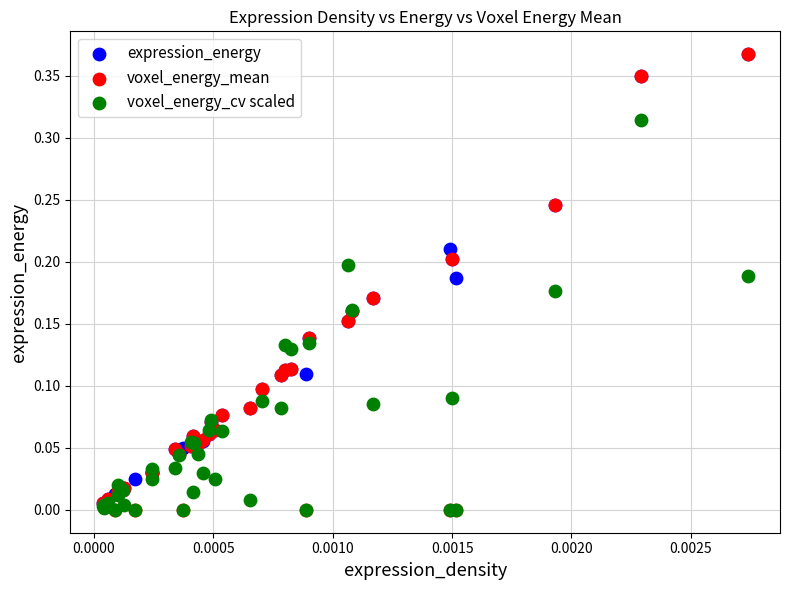

Which series has the largest Y range (max minus min)?

voxel_energy_mean